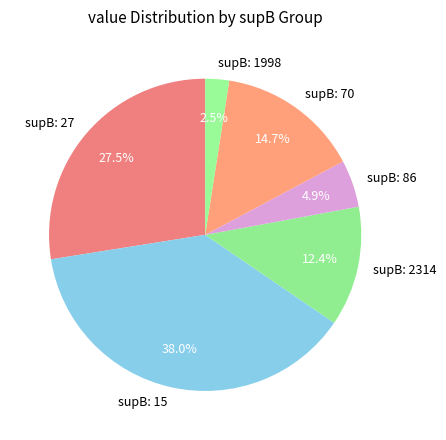

Does supB: 15 represent more than half of the total?

No